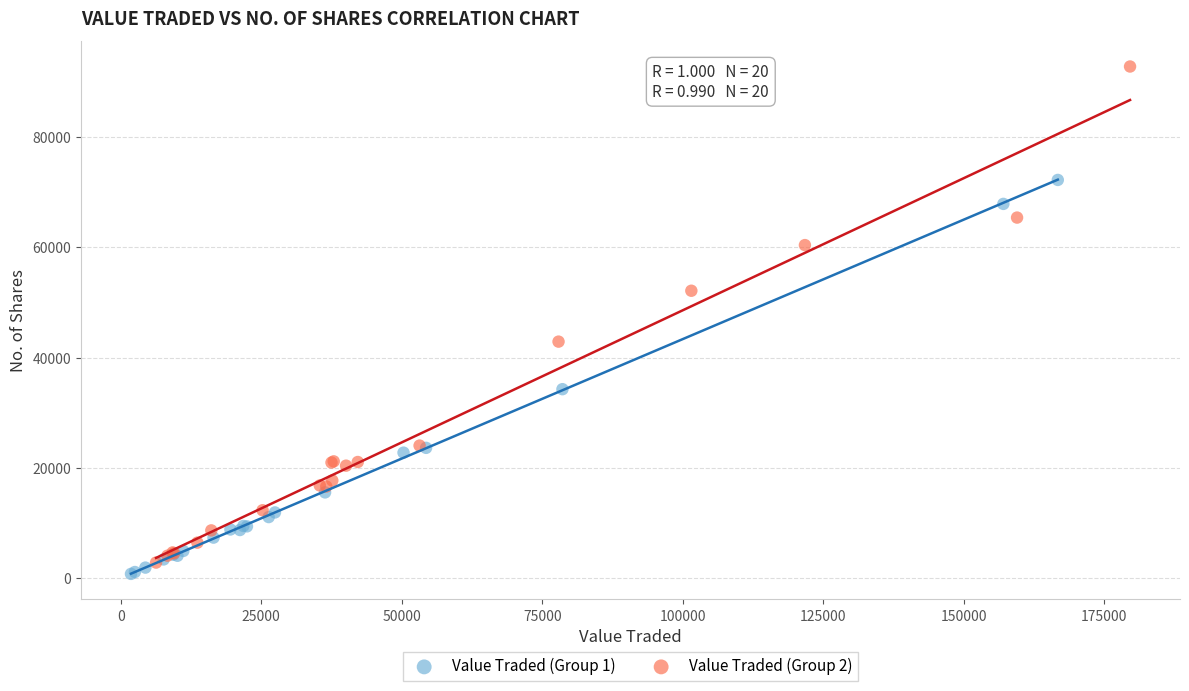

Which series has the widest spread of Y values?

Value Traded (Group 2)